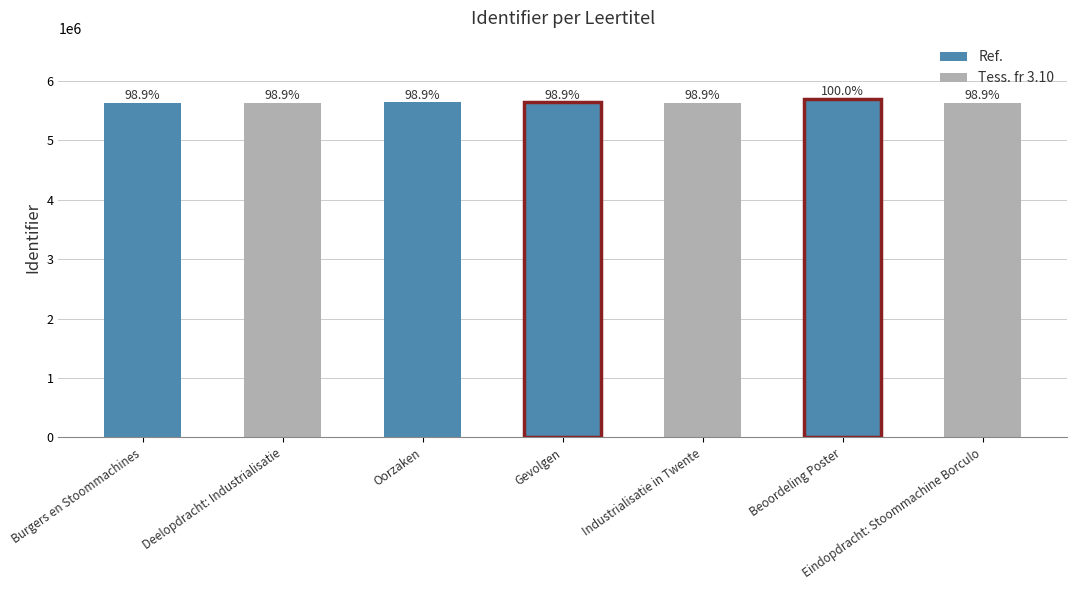

What is the sum of the values at Deelopdracht: Industrialisatie and Eindopdracht: Stoommachine Borculo?

11273494